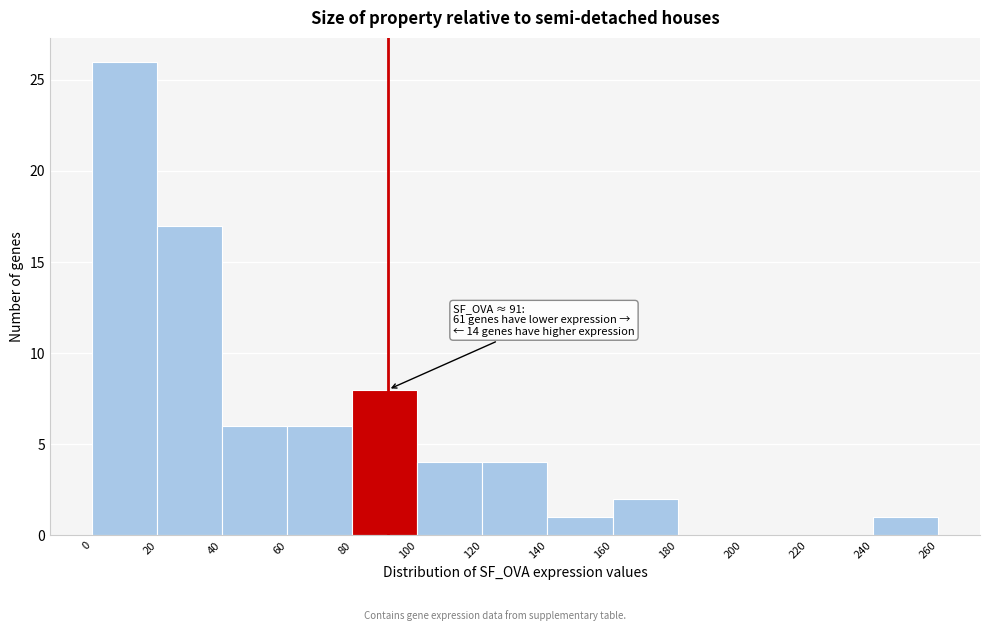

Over which range of the x-axis is the bar tallest?

0 to 20